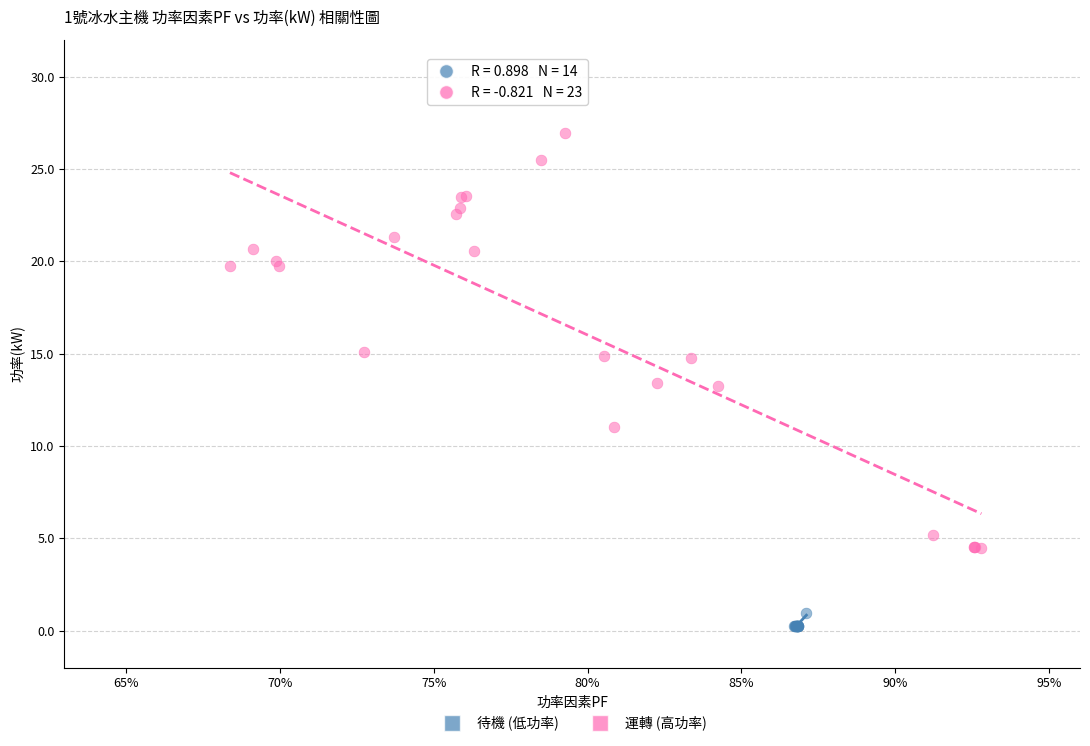

Which series contains the highest Y value?

運轉 (高功率)